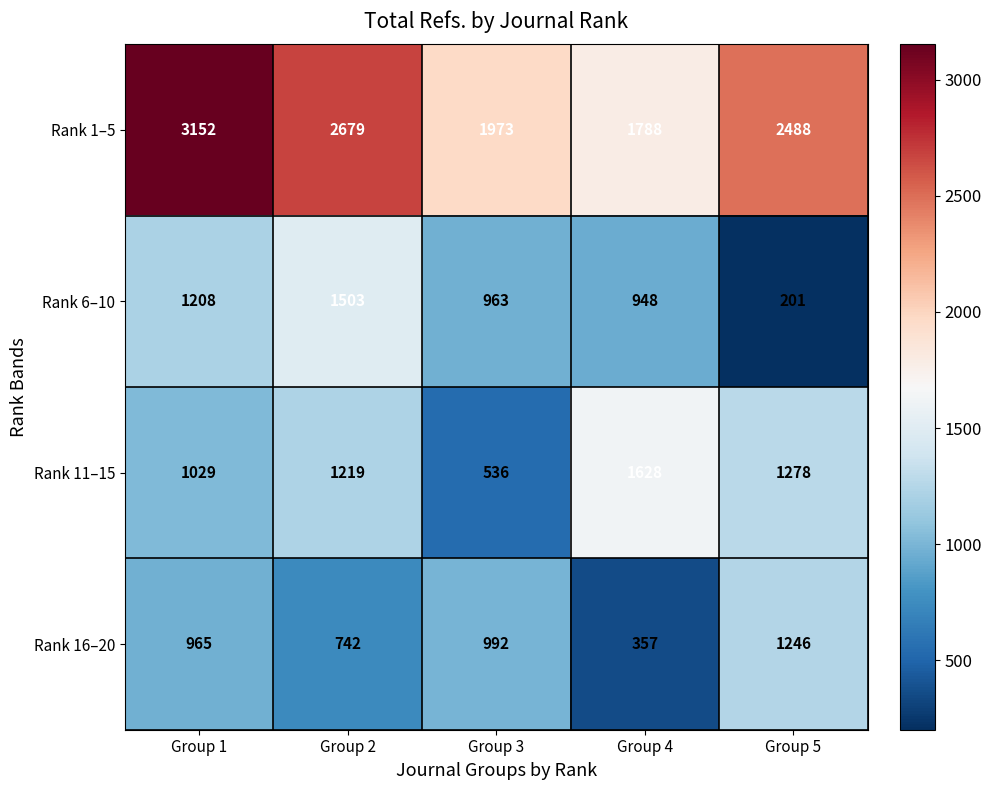

List the series in order of their peak value, lowest first.

Rank 16–20, Rank 6–10, Rank 11–15, Rank 1–5